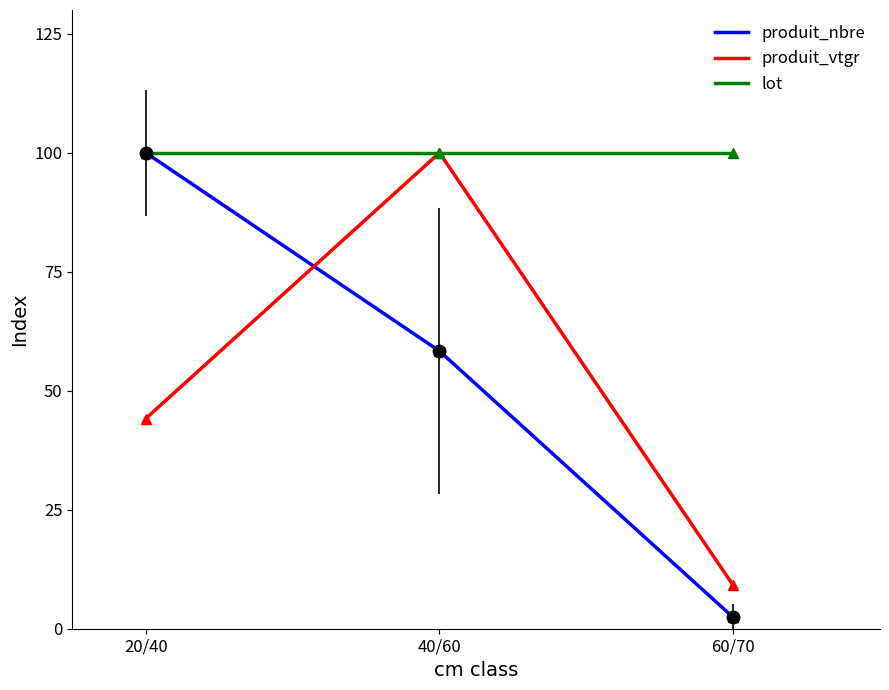

Reading right to left, extract all data points from this chart.

produit_nbre: 2.4	58.3	100.0
produit_vtgr: 9.1	100.0	44.2
lot: 100.0	100.0	100.0